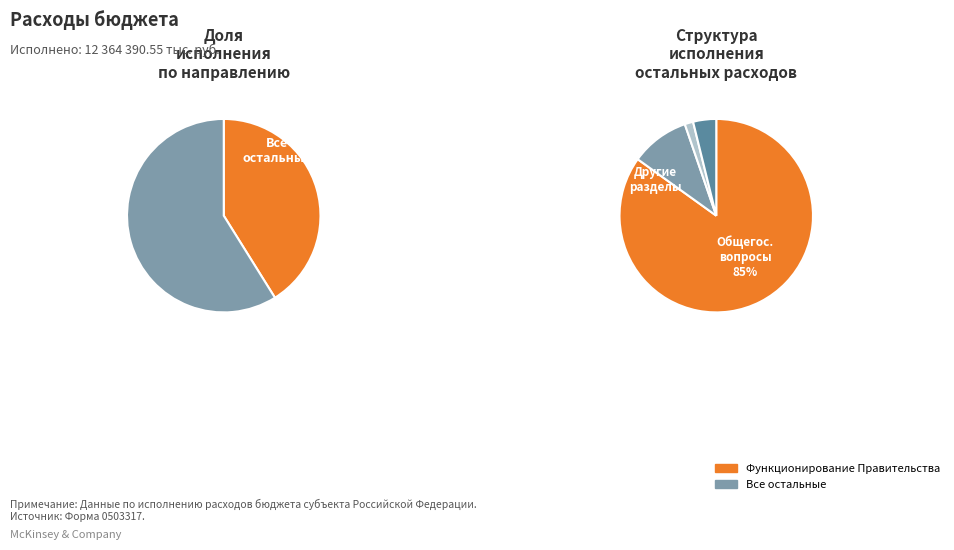

Between ОБЩЕГОСУДАРСТВЕННЫЕ ВОПРОСЫ and Функционирование высшего должностного лица, which is larger?

ОБЩЕГОСУДАРСТВЕННЫЕ ВОПРОСЫ